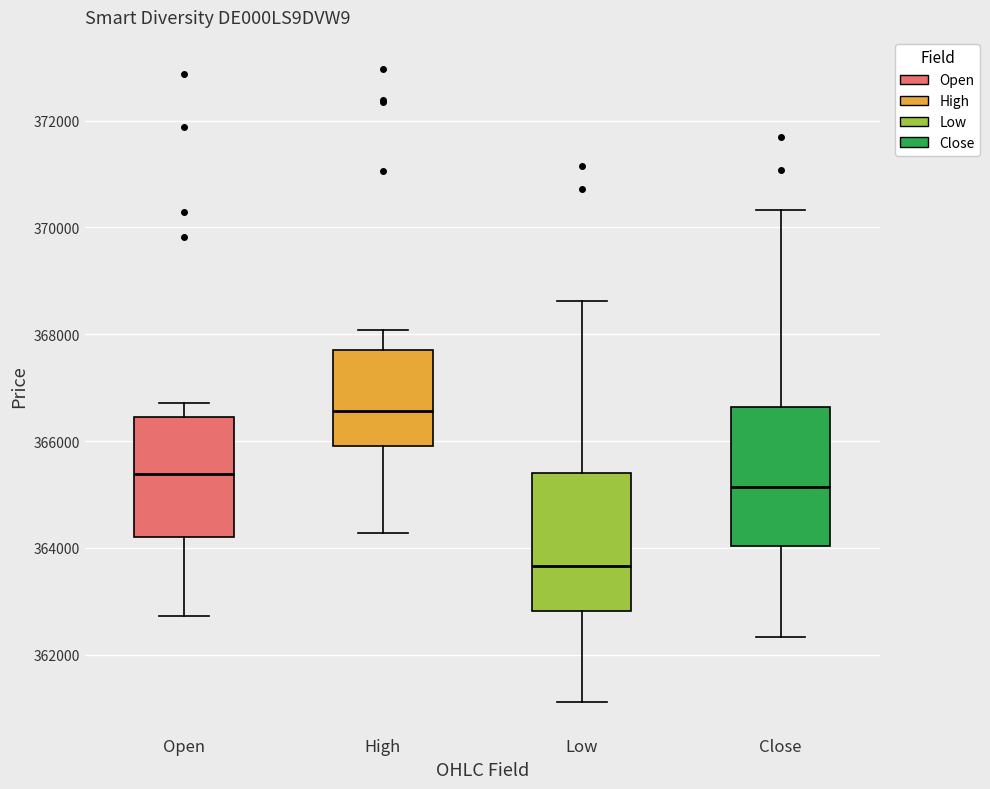

Which box has the lowest median line?

Low